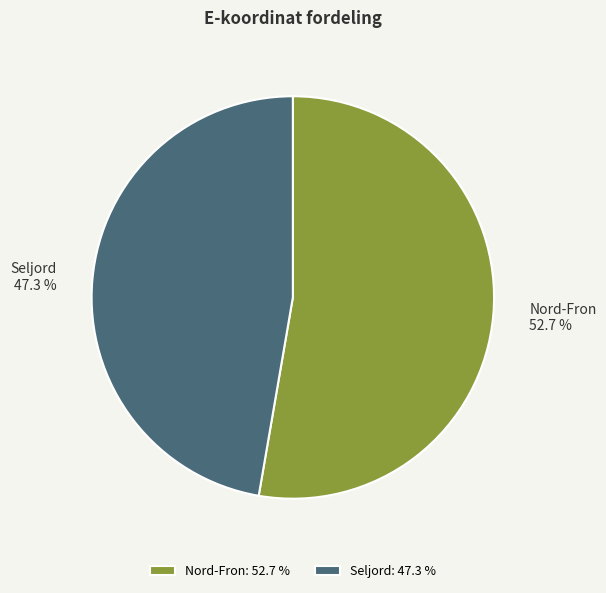

How much of the chart is everything except Nord-Fron?

47.3%